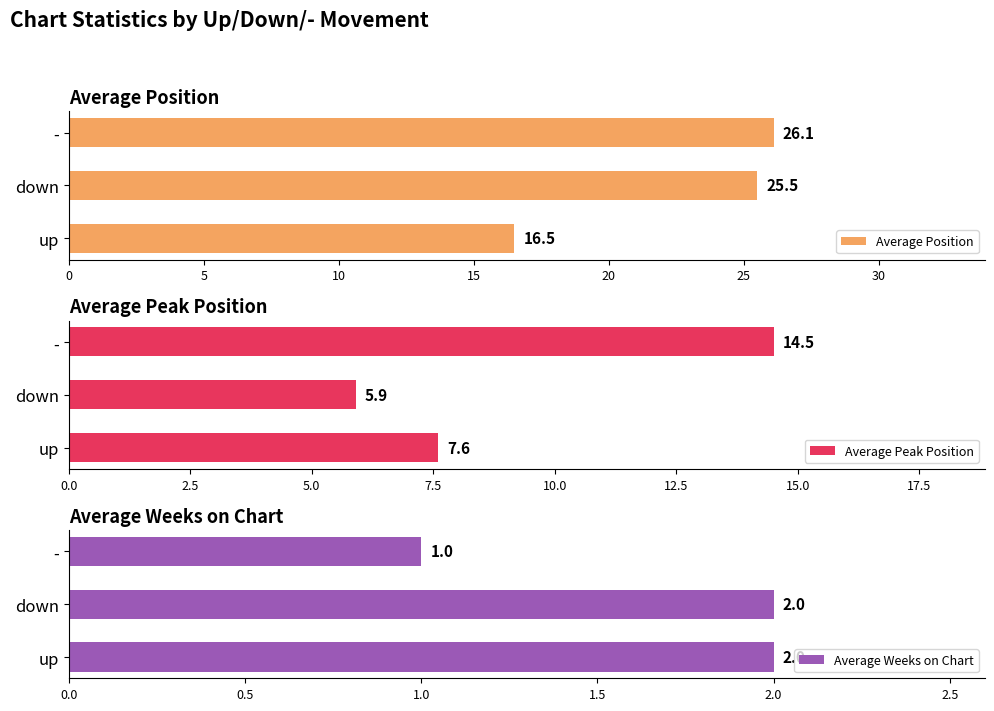

Which series has the largest range (max minus min)?

Average Position